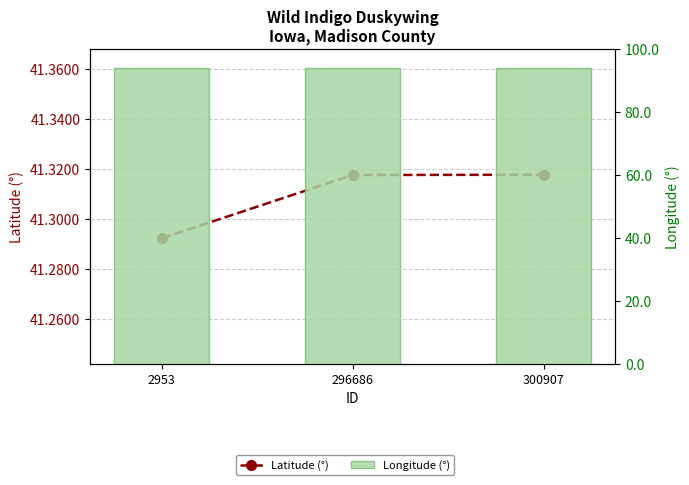

List the labels in order of Latitude (°) value, largest first.

300907, 296686, 2953